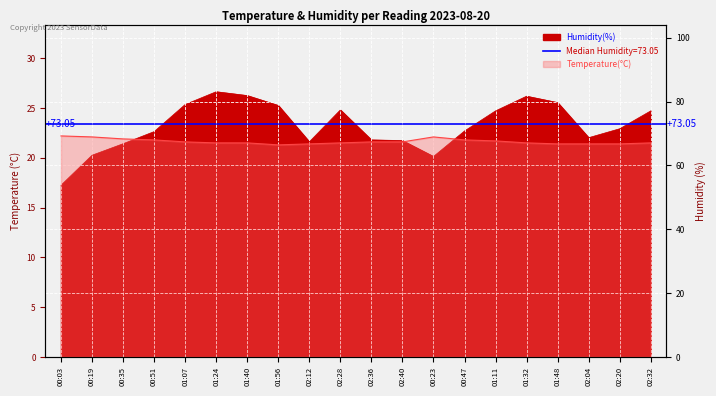

What is the difference between the second highest and minimum values in the temperature series?

0.8